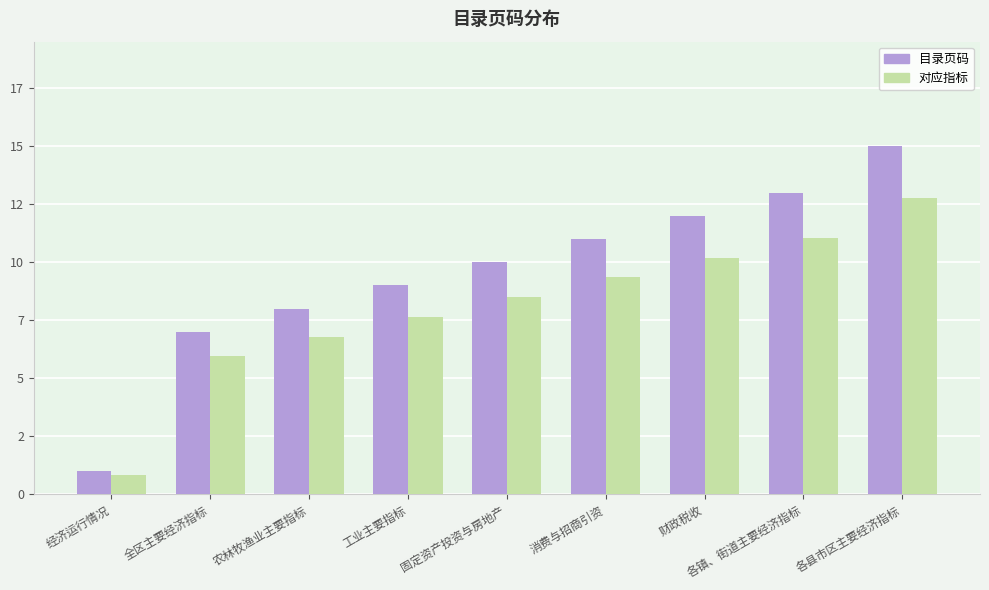

Does the chart contain stacked bars?

No